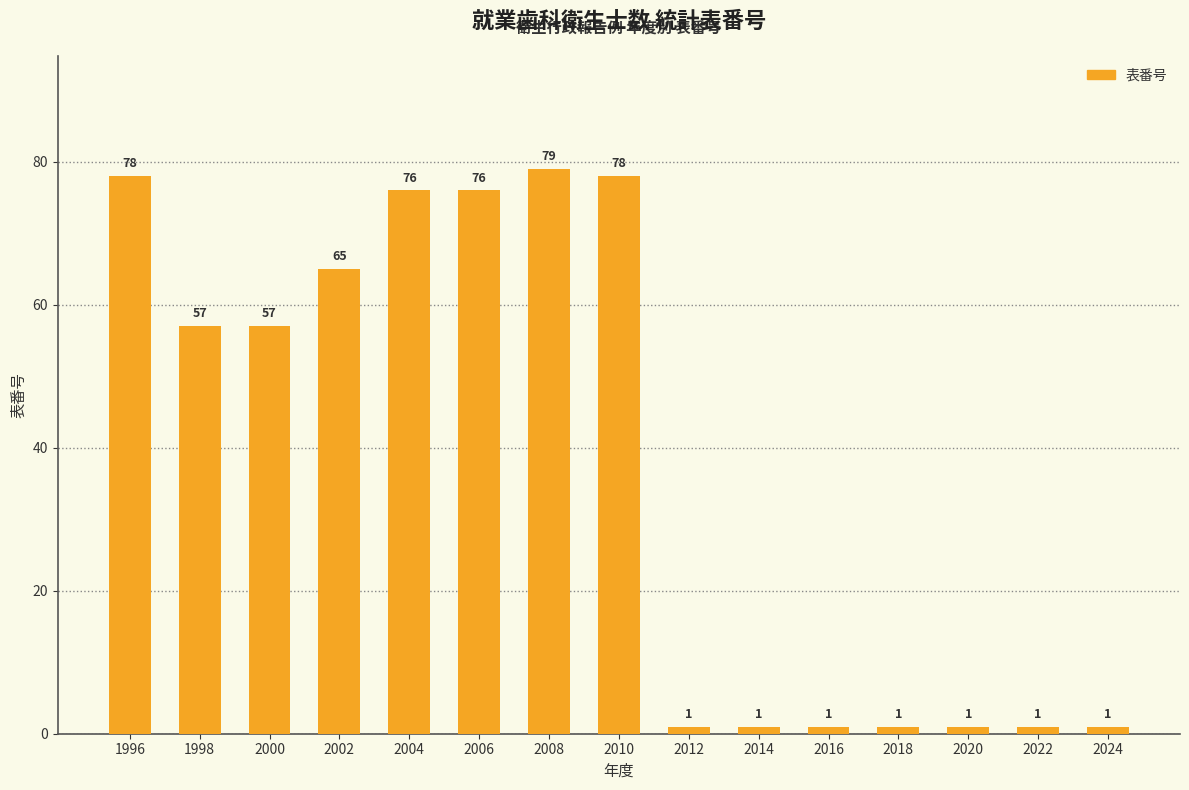

Which category has the highest value across all series?

2008